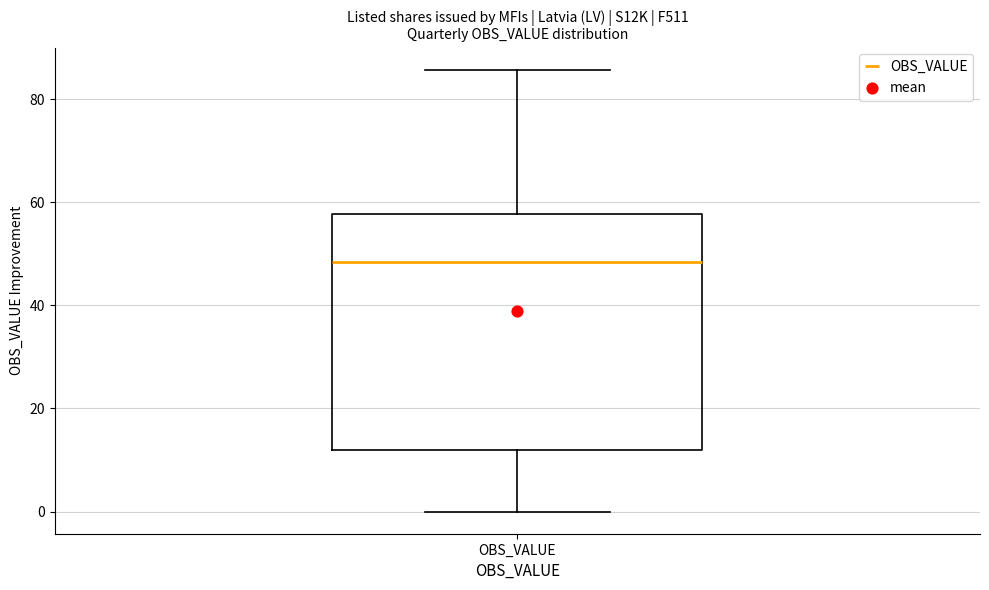

Read this box plot against the y-axis: the position of the median line, the range covered by the box, and the ends of both whiskers. The values are not printed on the chart, so give them approximately, as read against the axis.

median 48, box 12 to 58, whiskers 0 to 86